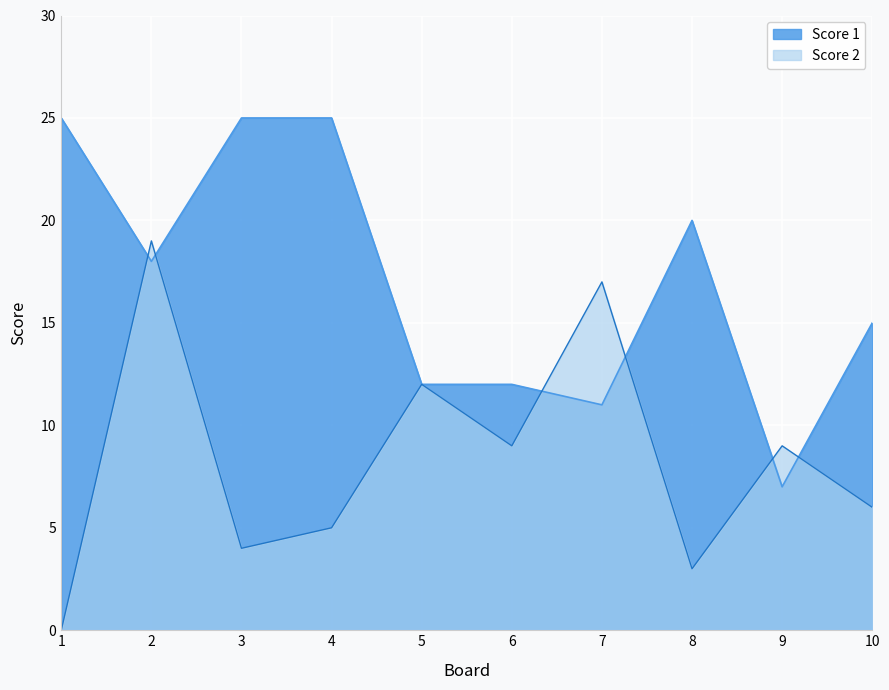

True or false: Score 2 has more than 1 points higher than both neighbors.

True